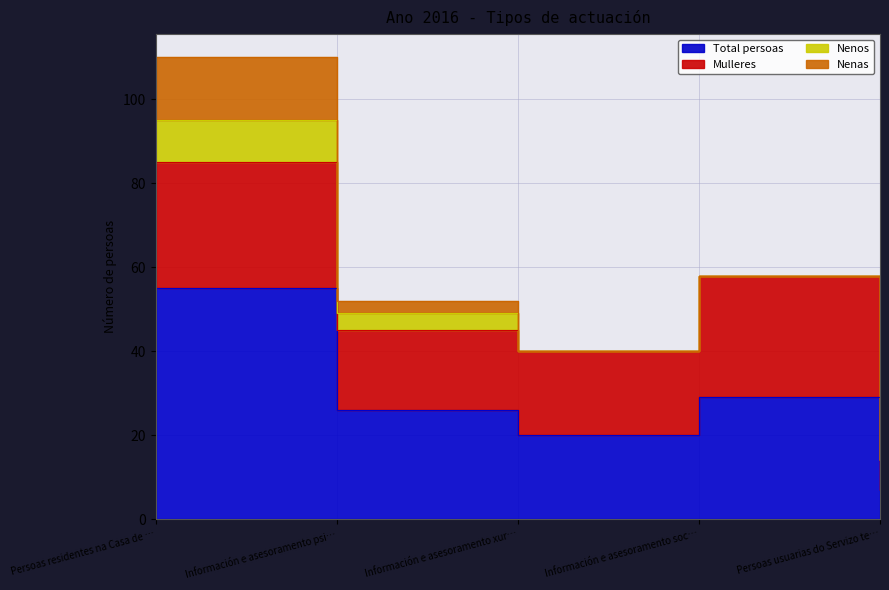

Reading left to right, what are all the values shown in this chart?

Total persoas: Persoas residentes na Casa de Acollida=55	Información e asesoramento psicolóxico=26	Información e asesoramento xurídico=20	Información e asesoramento social=29	Persoas usuarias do Servizo telefónico=7
Mulleres: Persoas residentes na Casa de Acollida=30	Información e asesoramento psicolóxico=19	Información e asesoramento xurídico=20	Información e asesoramento social=29	Persoas usuarias do Servizo telefónico=7
Nenos: Persoas residentes na Casa de Acollida=10	Información e asesoramento psicolóxico=4	Información e asesoramento xurídico=0	Información e asesoramento social=0	Persoas usuarias do Servizo telefónico=0
Nenas: Persoas residentes na Casa de Acollida=15	Información e asesoramento psicolóxico=3	Información e asesoramento xurídico=0	Información e asesoramento social=0	Persoas usuarias do Servizo telefónico=0